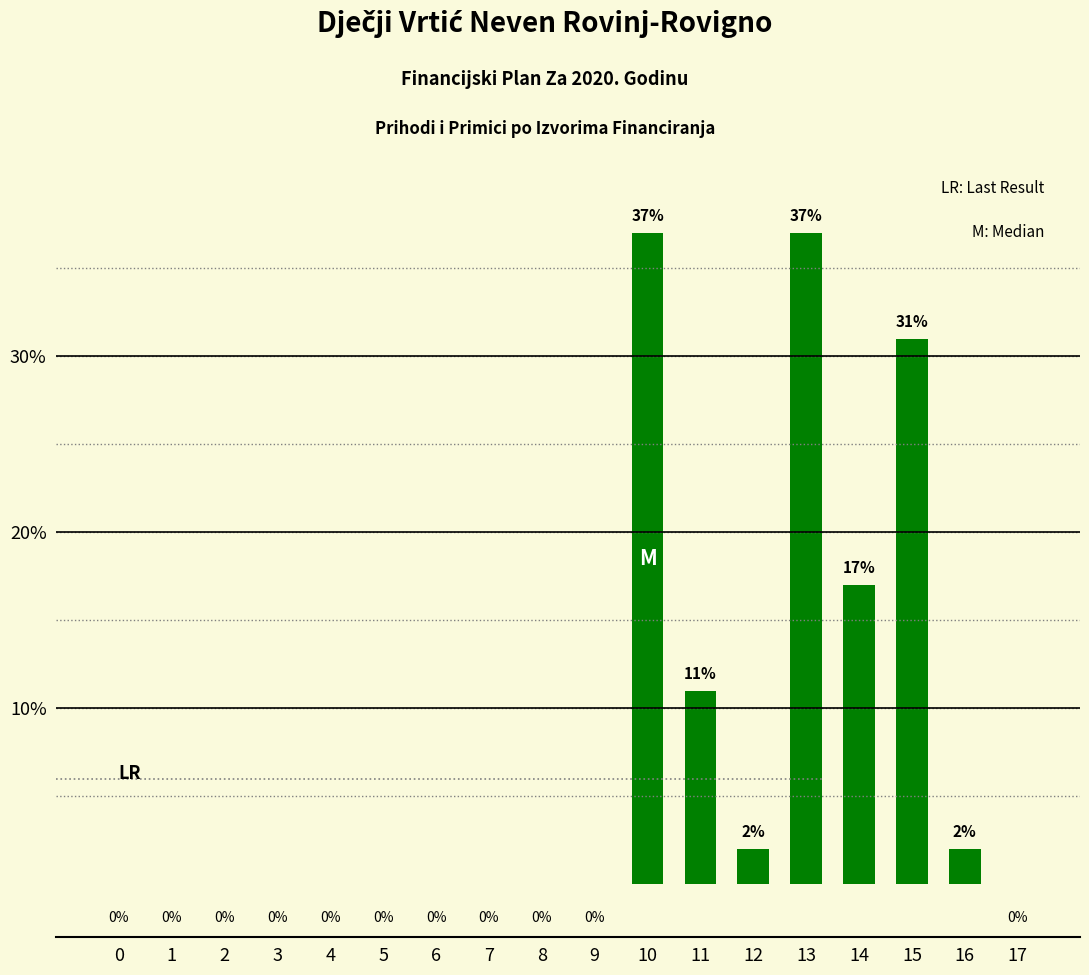

How many positive values are there?

7